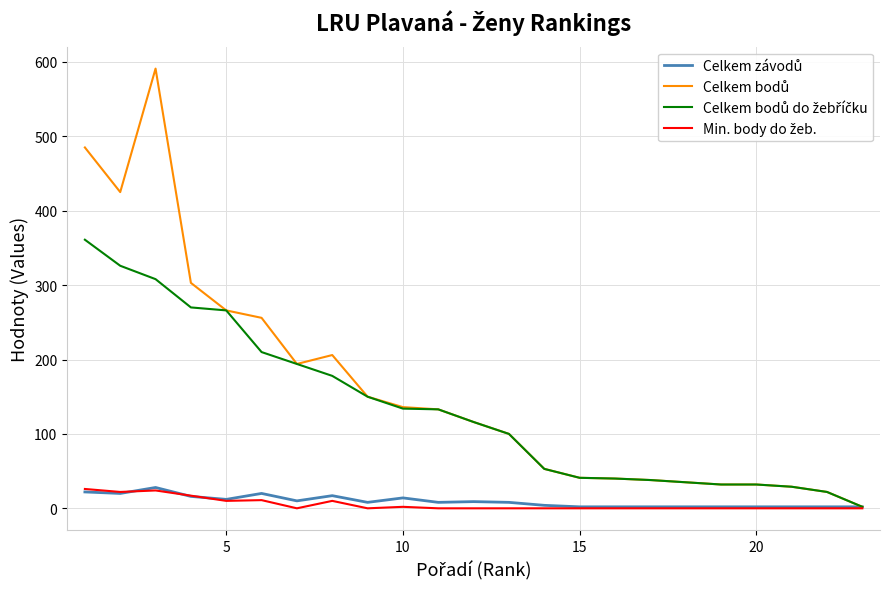

What is the maximum value shown in the chart?

591